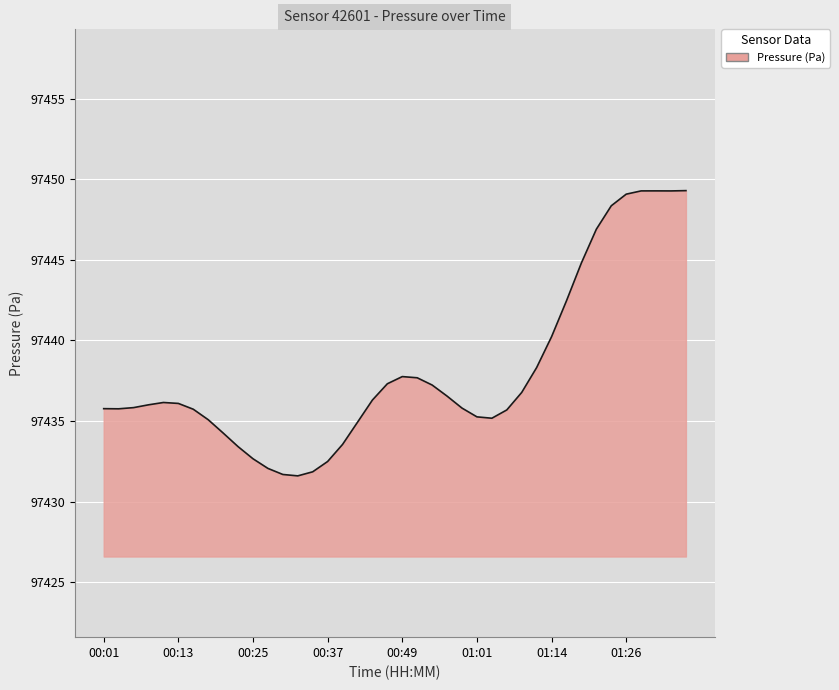

What is the difference between the maximum and minimum values?

17.7